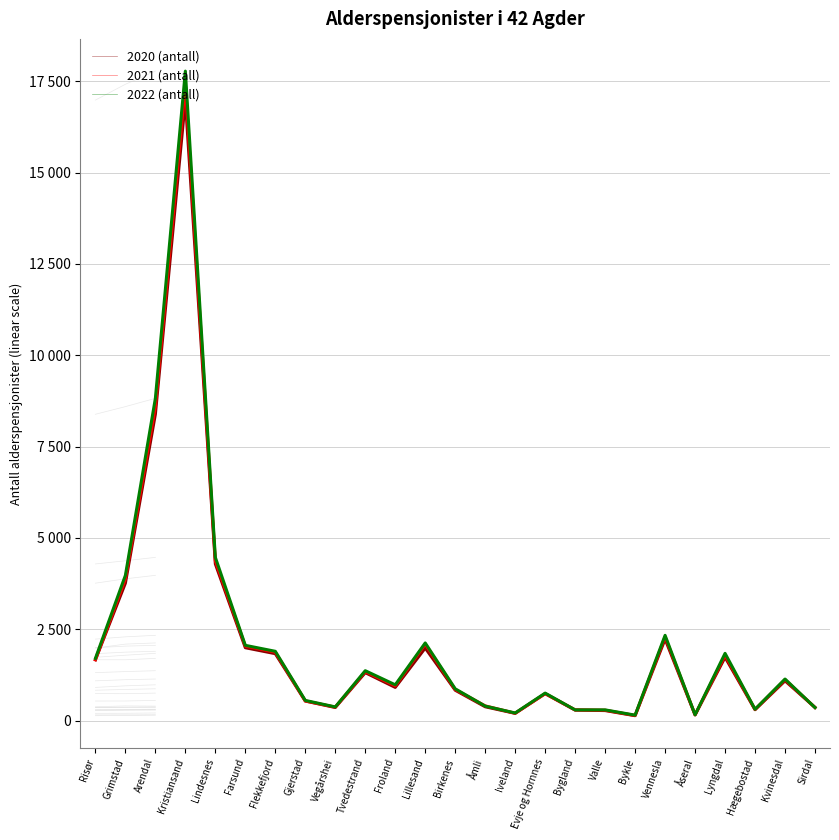

What is the value of the 2021 point at the 23rd from the left?

303